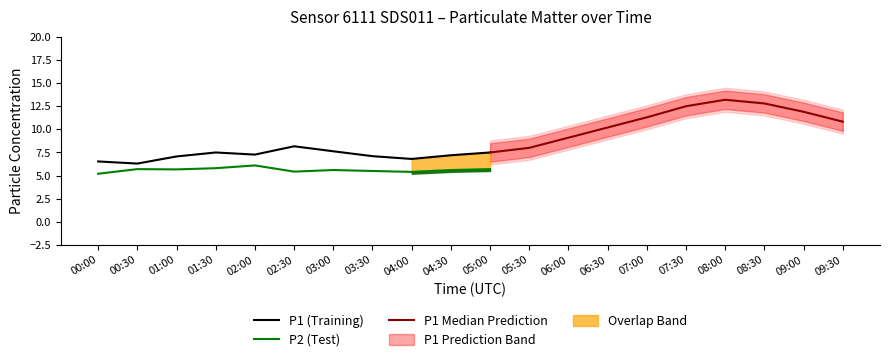

True or false: P1 and P2 intersect in this chart.

False